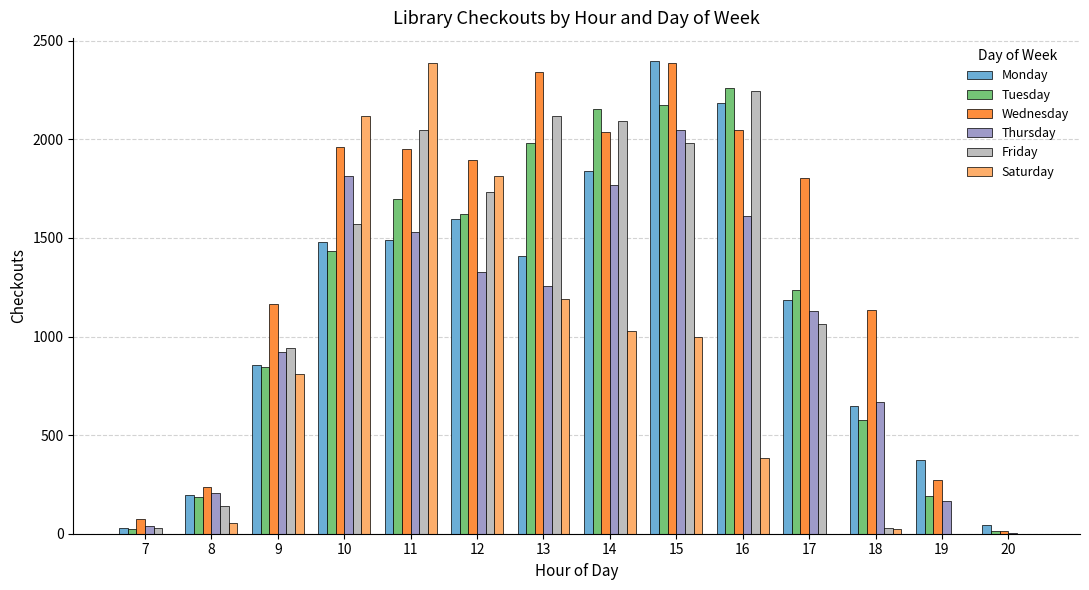

Between 16 and 20, which series saw the biggest shift?

Tuesday